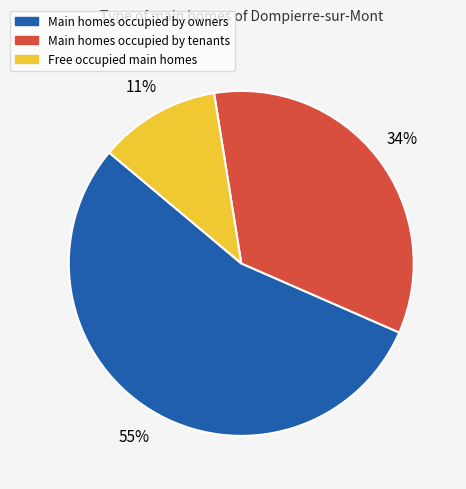

How many segments does this pie chart have?

3